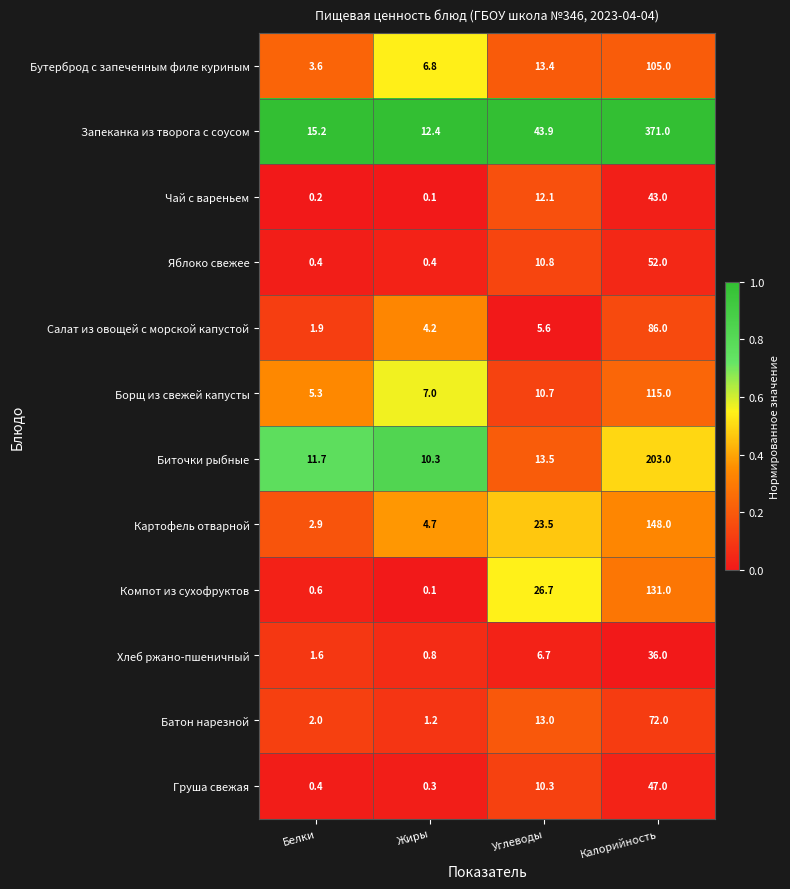

Which series has the largest total across all categories?

Запеканка из творога с соусом